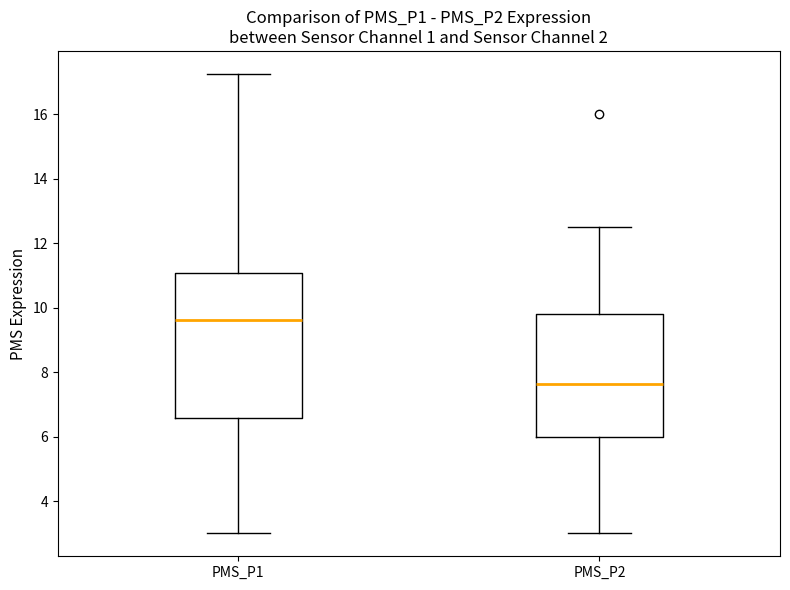

Which box is the tallest, from its lower edge to its upper edge?

PMS_P1